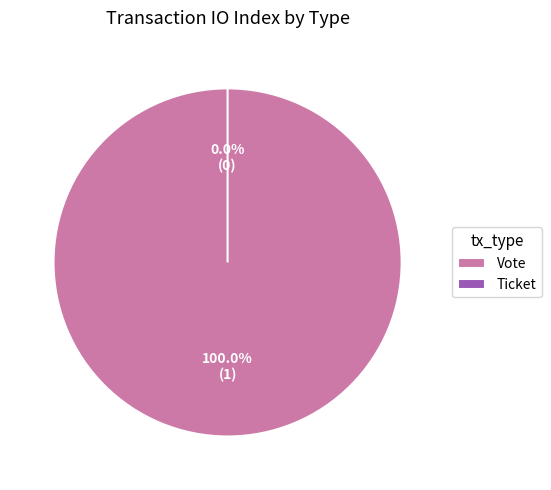

What is the change in value from Vote to Ticket?

-1